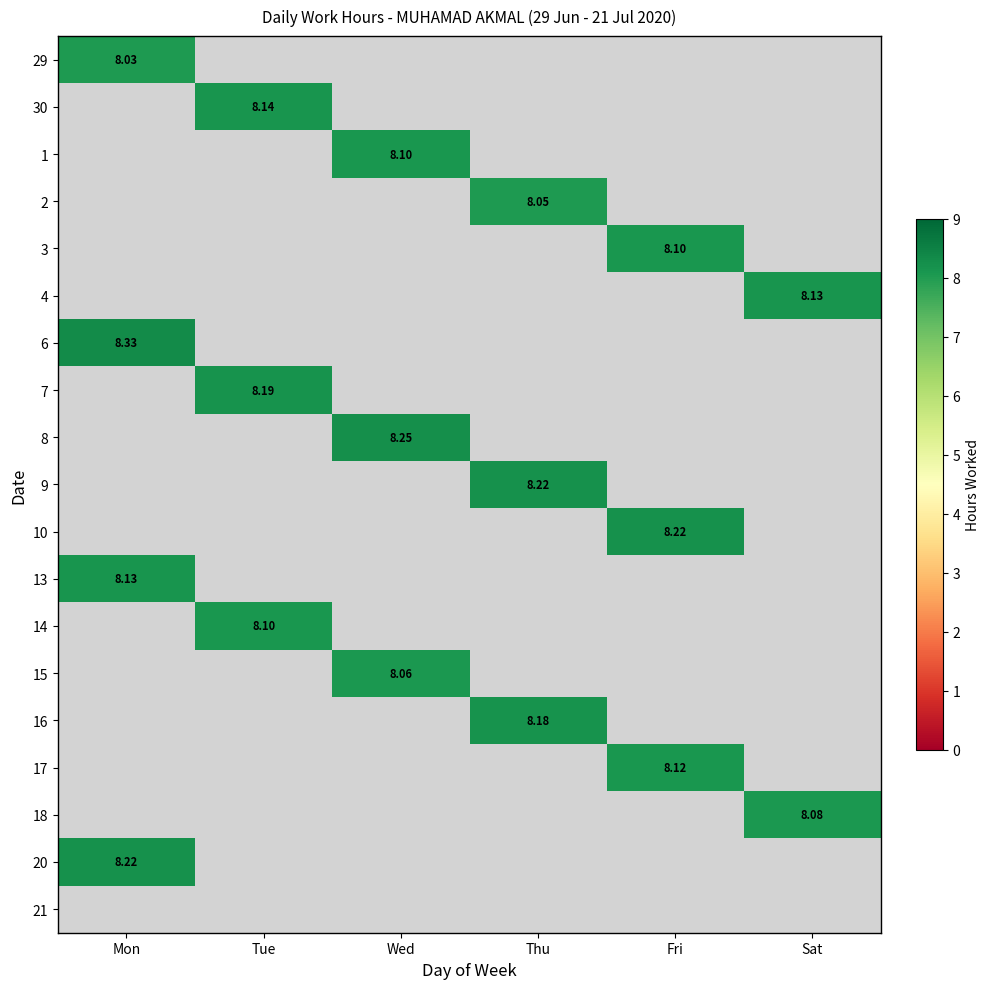

How many values in 4 are above zero?

1